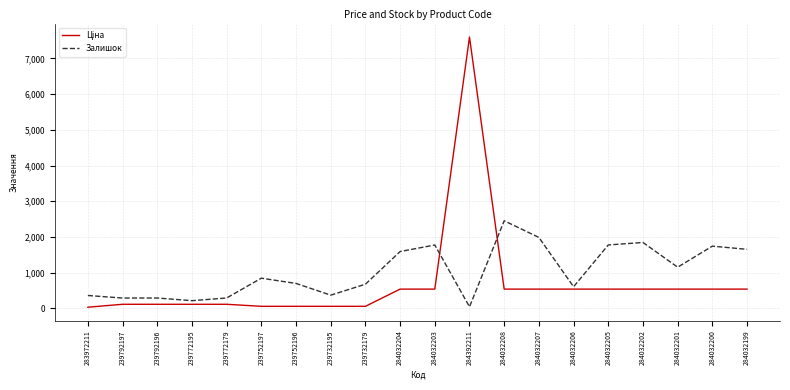

The Залишок series shows 2806.4 at 284032203. True or false?

False